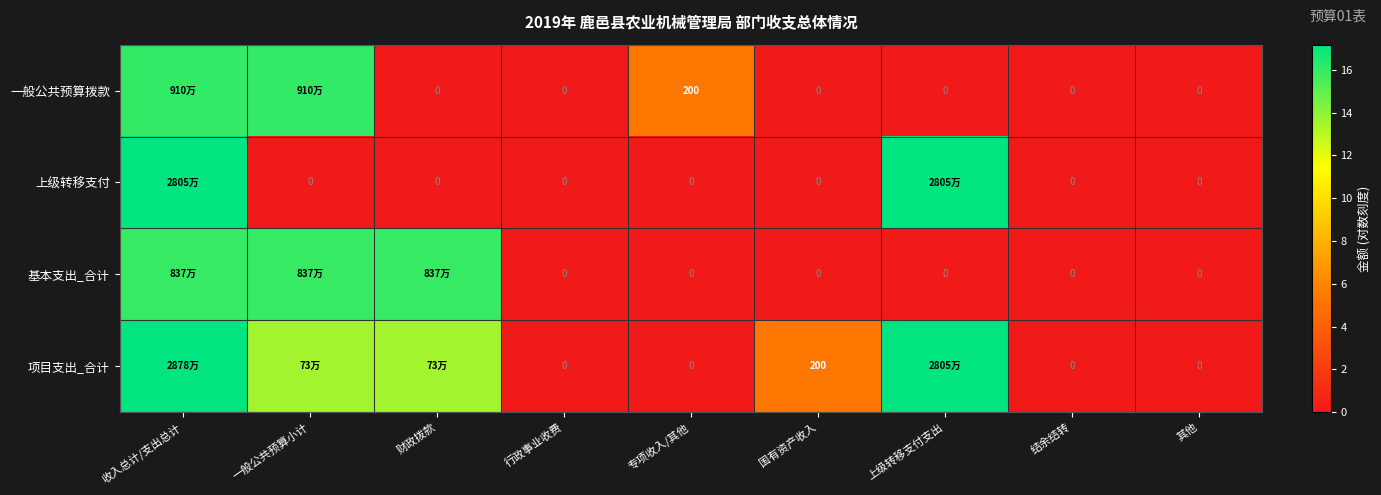

What is the sum of all 上级转移支付 values?

34.3